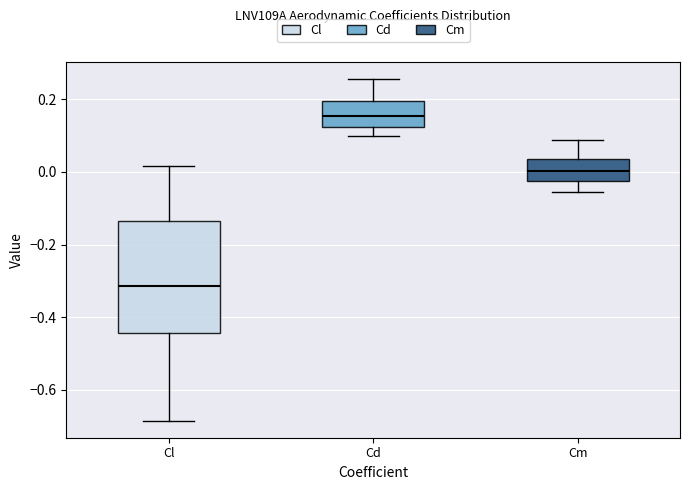

Which box has the highest median line?

Cd